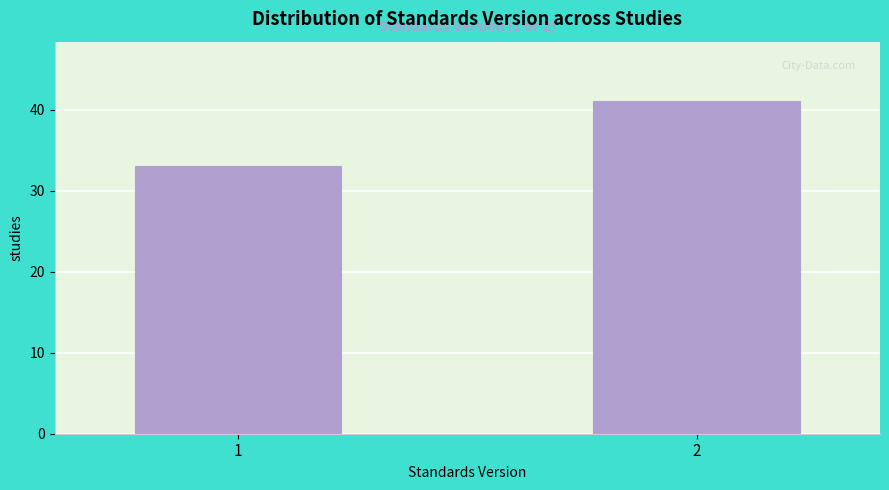

Reading right to left, what are all the values shown in this chart?

2=41	1=33